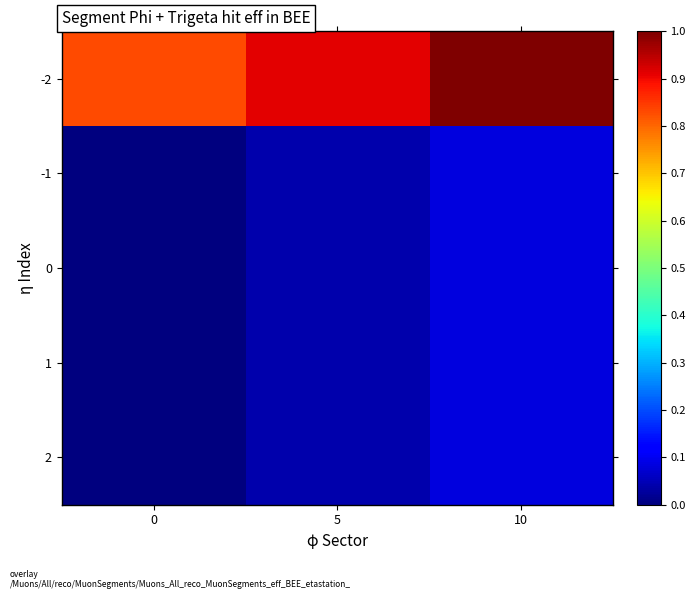

At which category is the sum across all series the highest?

10